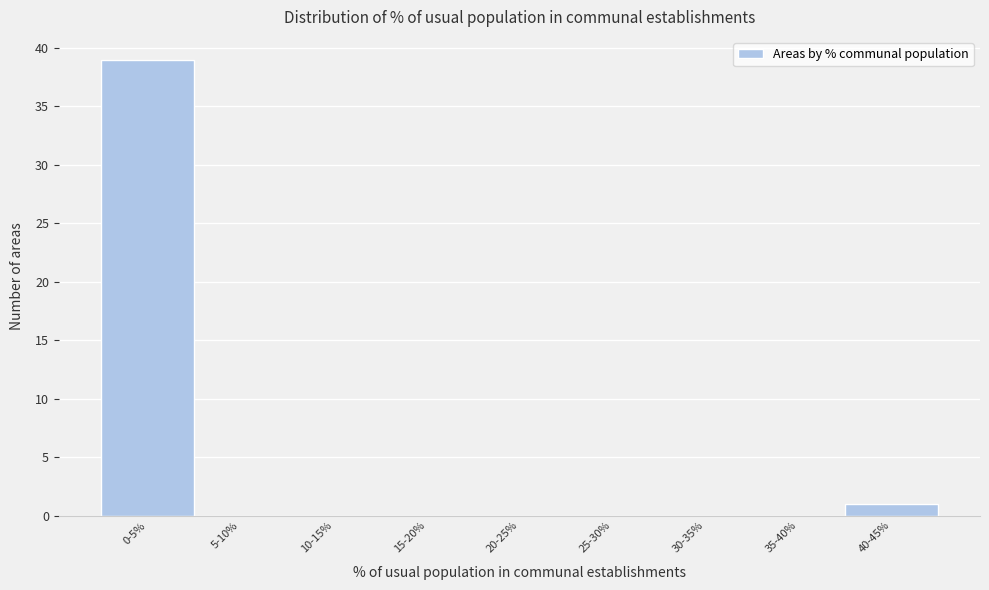

Reading left to right, transcribe all the data shown in this chart.

0-5%=39	5-10%=0	10-15%=0	15-20%=0	20-25%=0	25-30%=0	30-35%=0	35-40%=0	40-45%=1